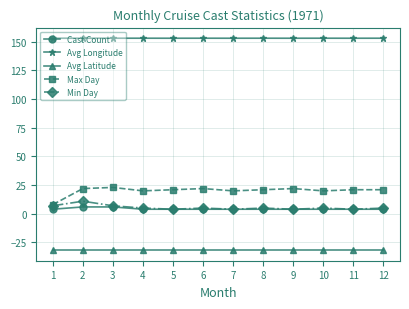

Which series has the largest total across all categories?

Avg Longitude